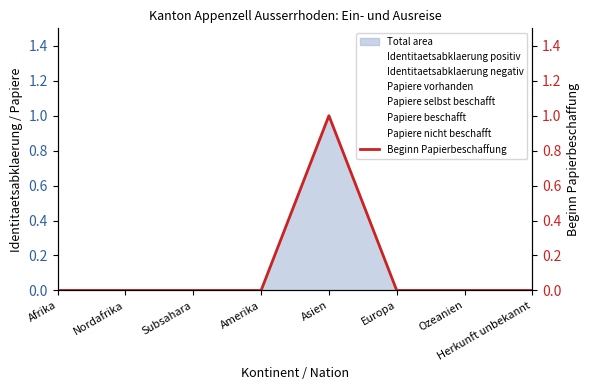

How many lines are shown in the chart?

1